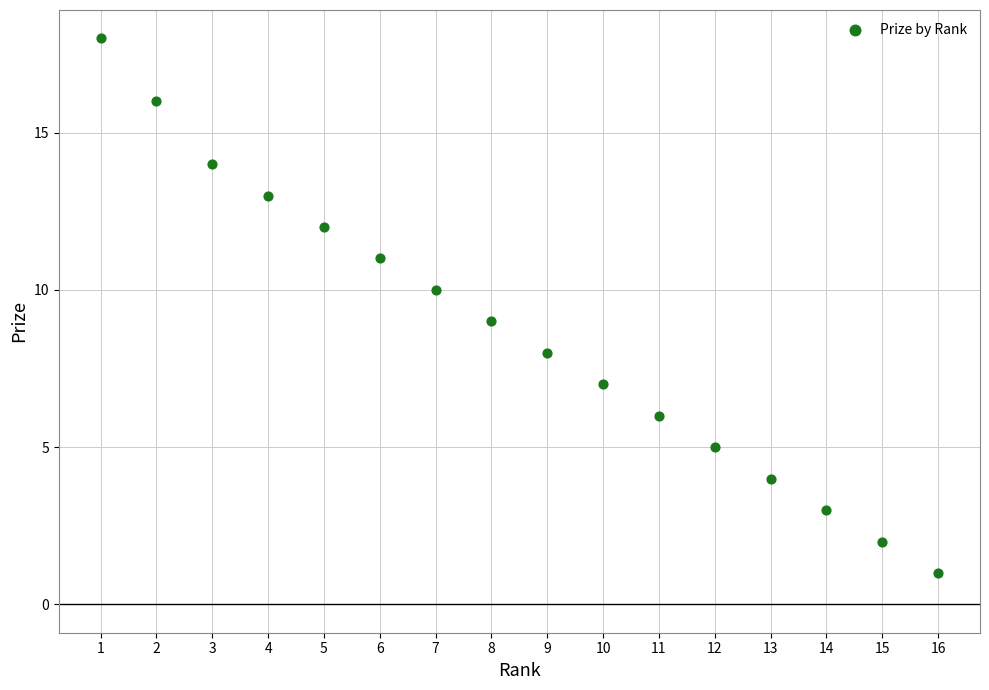

What is the range of Y values (max minus min)?

17